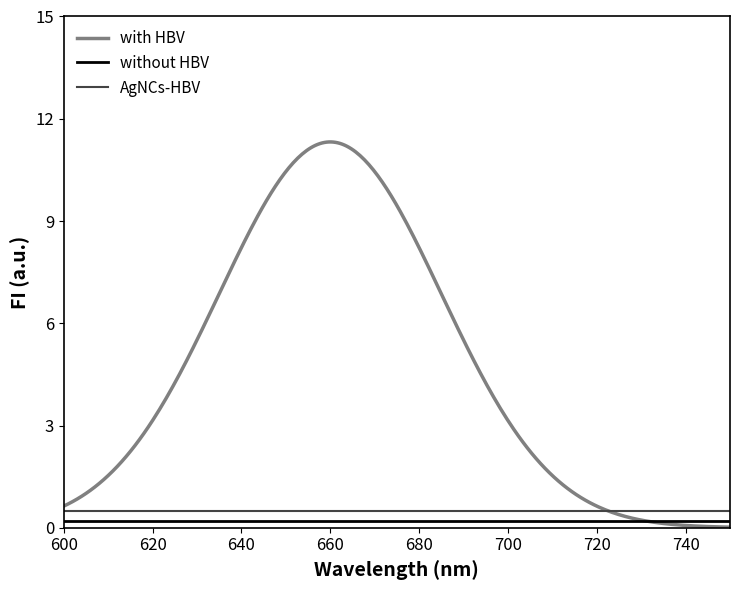

How many categories are shown in the chart?

300